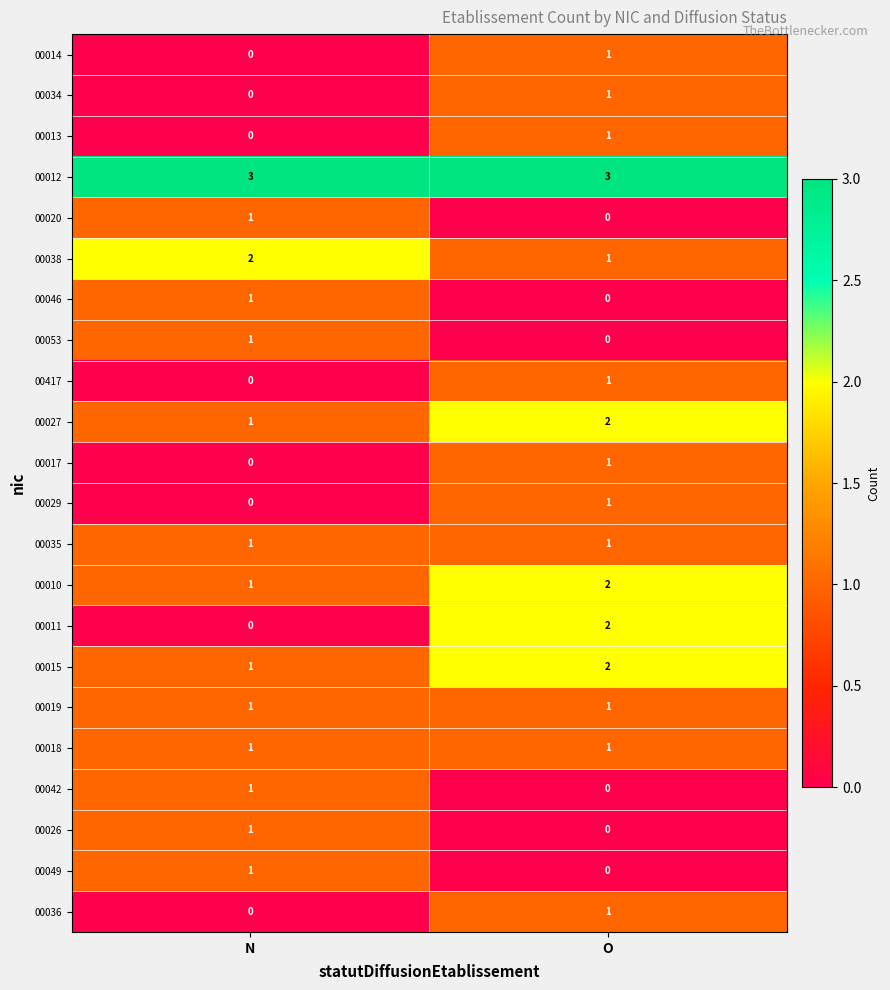

Between N and O, which series saw the biggest shift?

00011